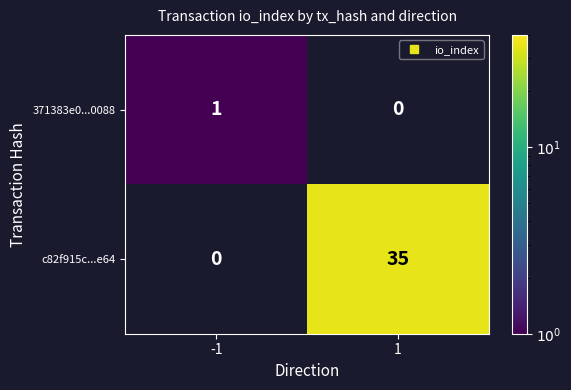

True or false: c82f915c...e64 has a value of 16.2 at 1.

False